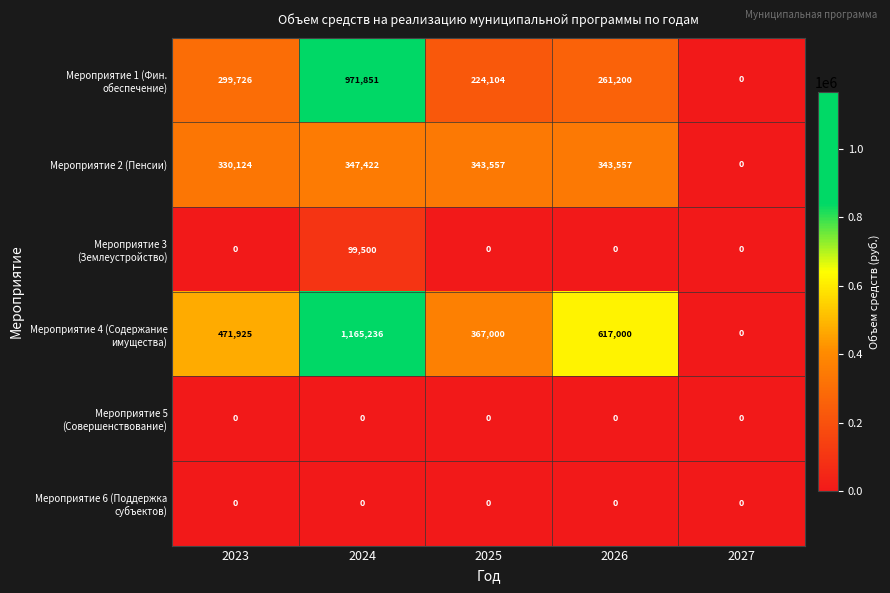

What is the difference between the highest and lowest values at 2025?

367000